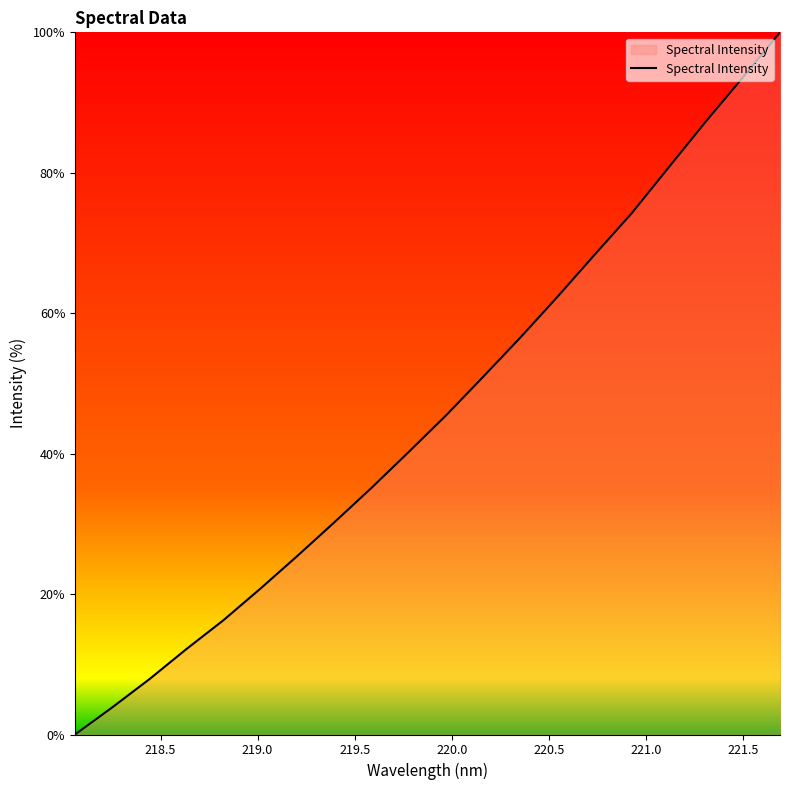

True or false: there are more than 0 points higher than both neighbors.

False